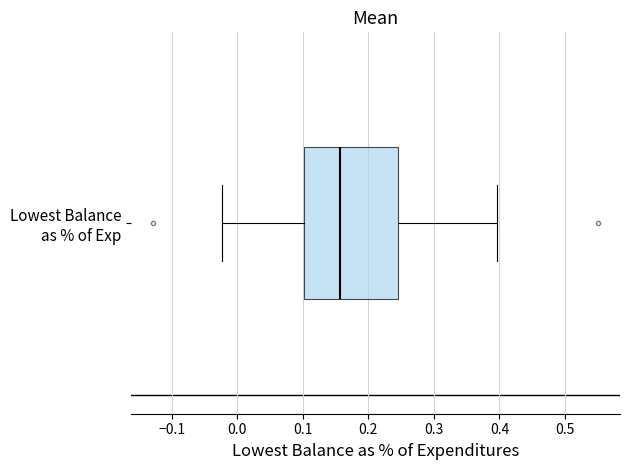

Where does the right whisker of the box for Lowest Balance as % of Exp end on the x-axis? The values are not printed on the chart, so give them approximately, as read against the axis.

0.40